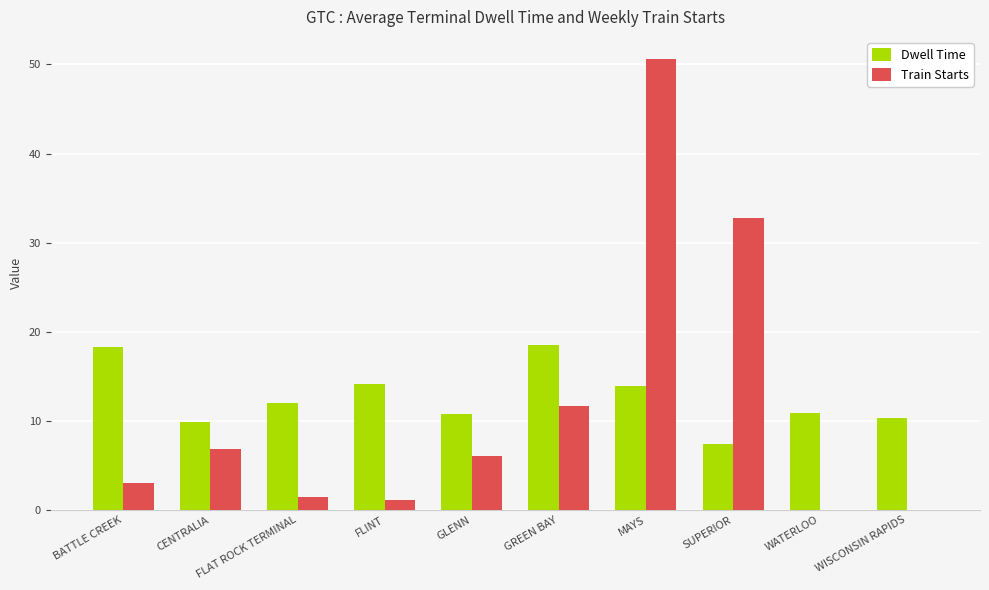

The value of Dwell Time at WISCONSIN RAPIDS is 13.7. True or false?

False